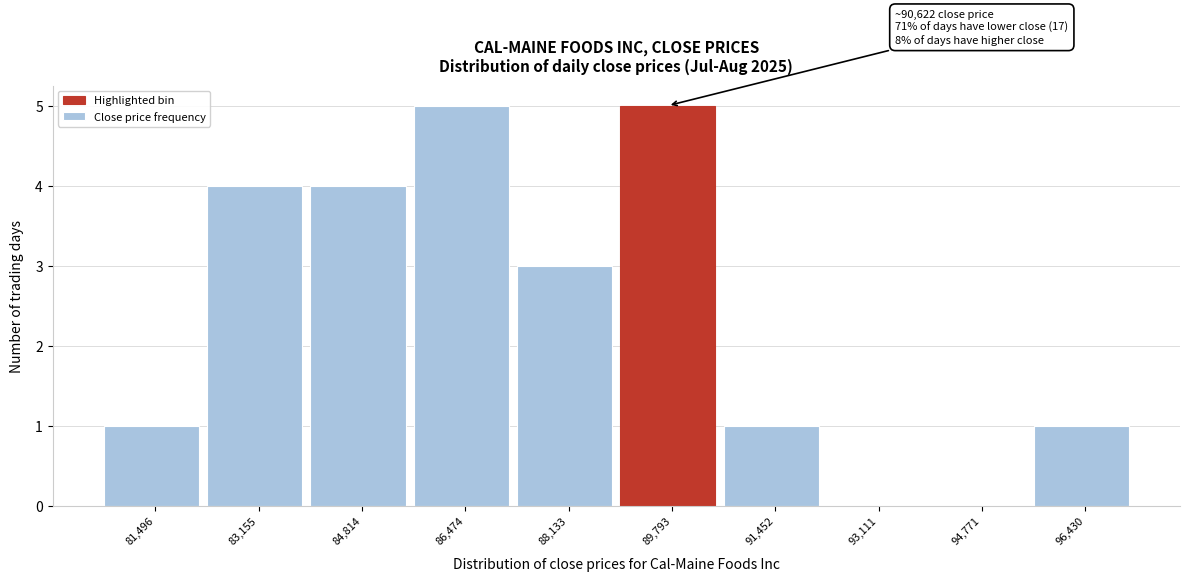

Reading left to right, transcribe all the data shown in this chart.

81,496=1	83,155=4	84,814=4	86,474=5	88,133=3	89,793=5	91,452=1	93,111=0	94,771=0	96,430=1